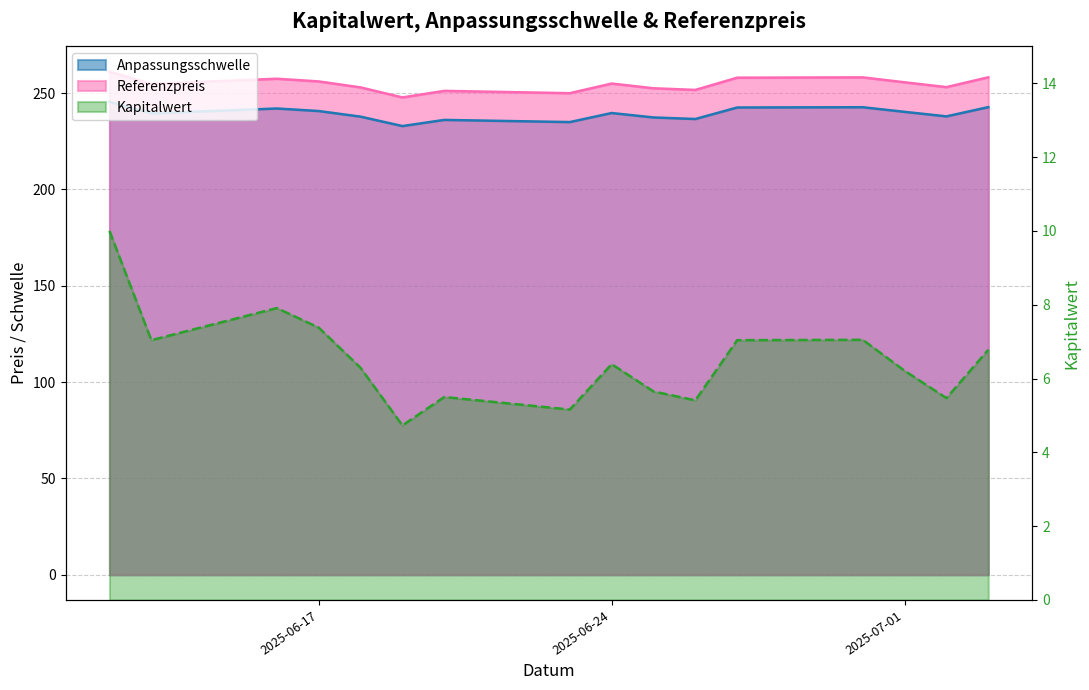

In Anpassungsschwelle, how many points are lower than both neighbors (excluding endpoints)?

5